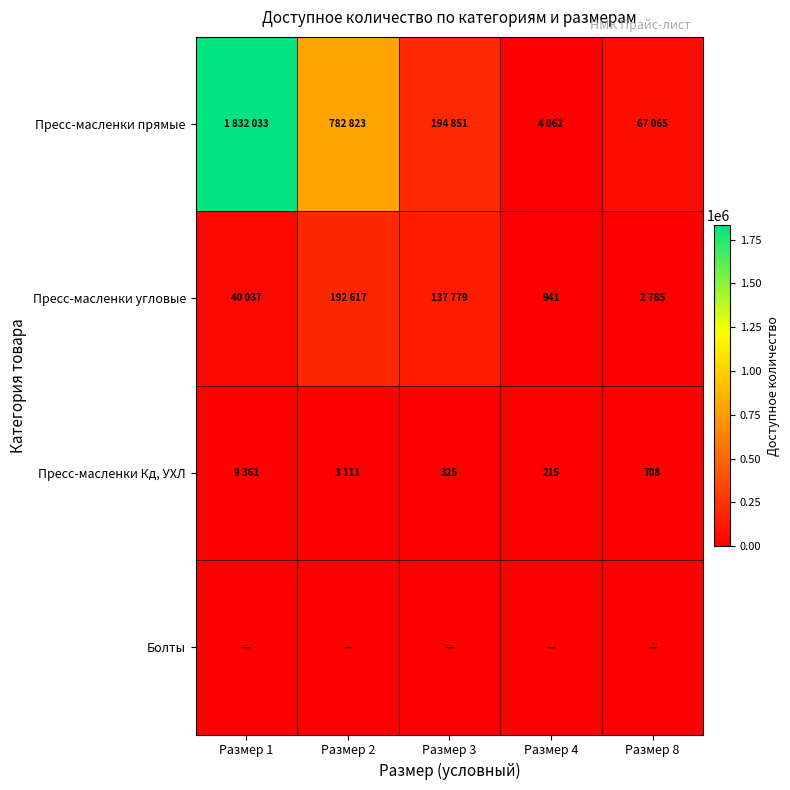

Count the number of categories in the chart.

5